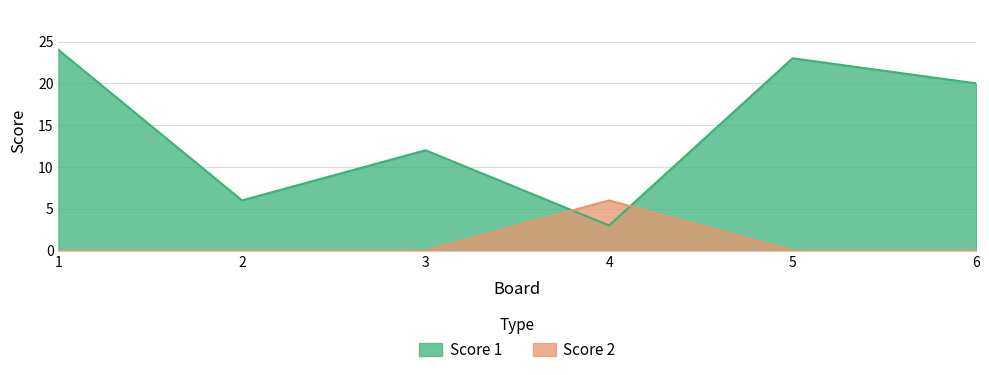

List the series in order of their peak value, lowest first.

Score 2, Score 1